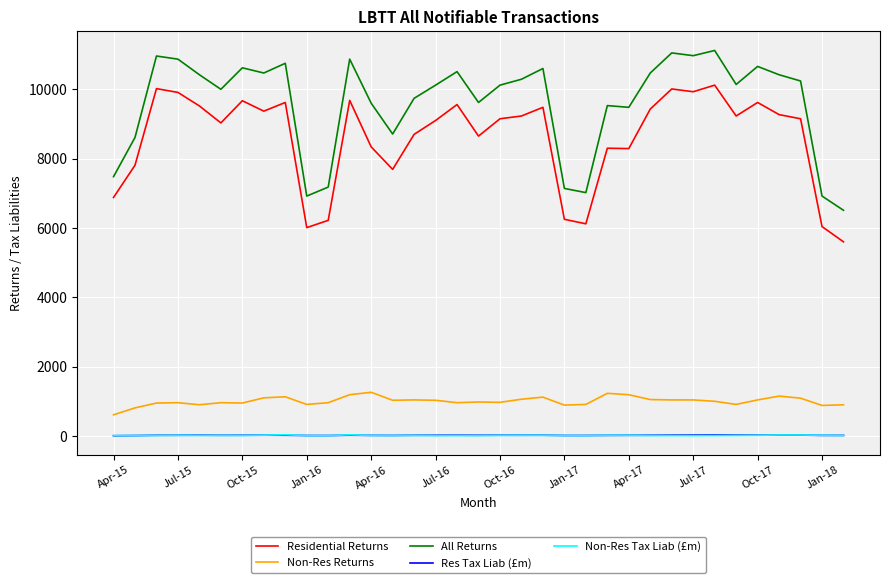

True or false: Res Tax Liab (£m) and Non-Res Returns cross at least once.

False